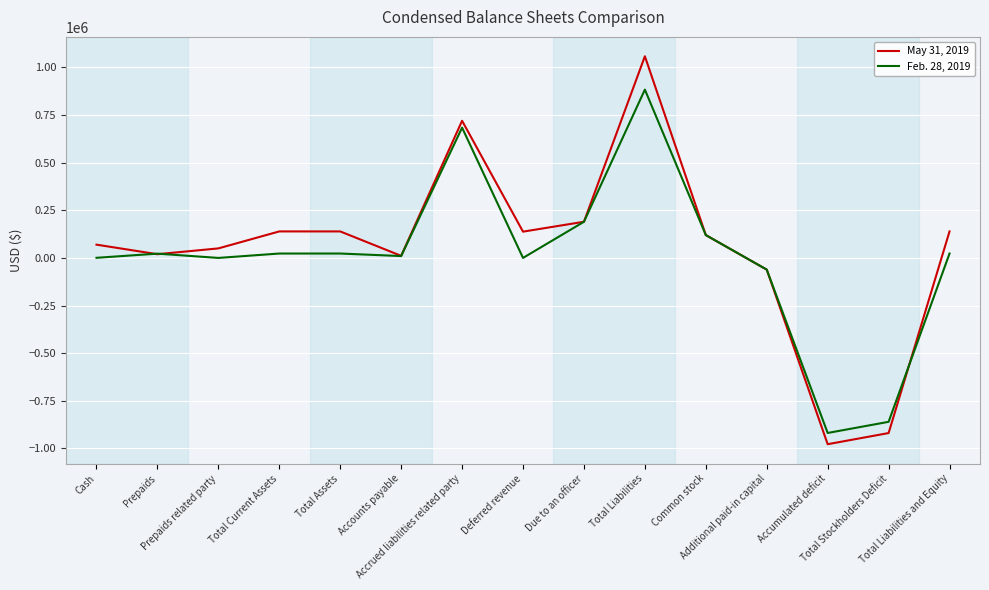

How many series are shown in this chart?

2